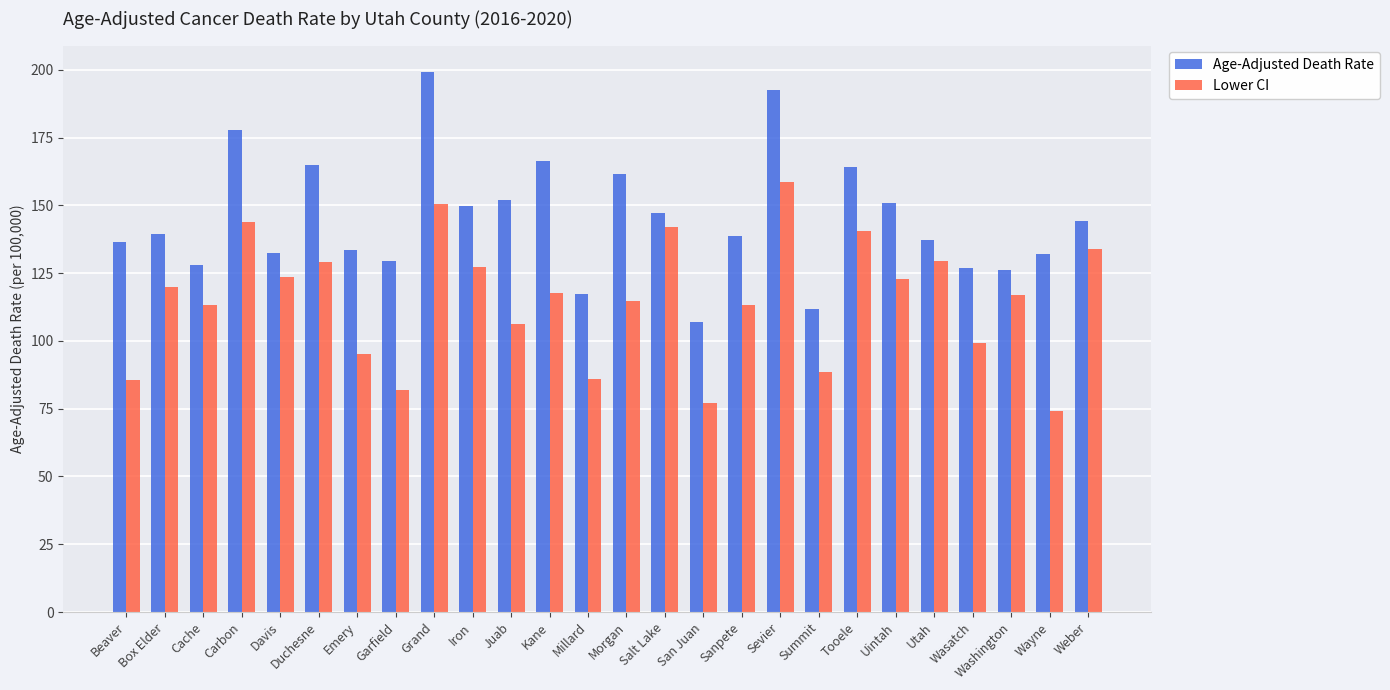

Count the number of categories in the chart.

26